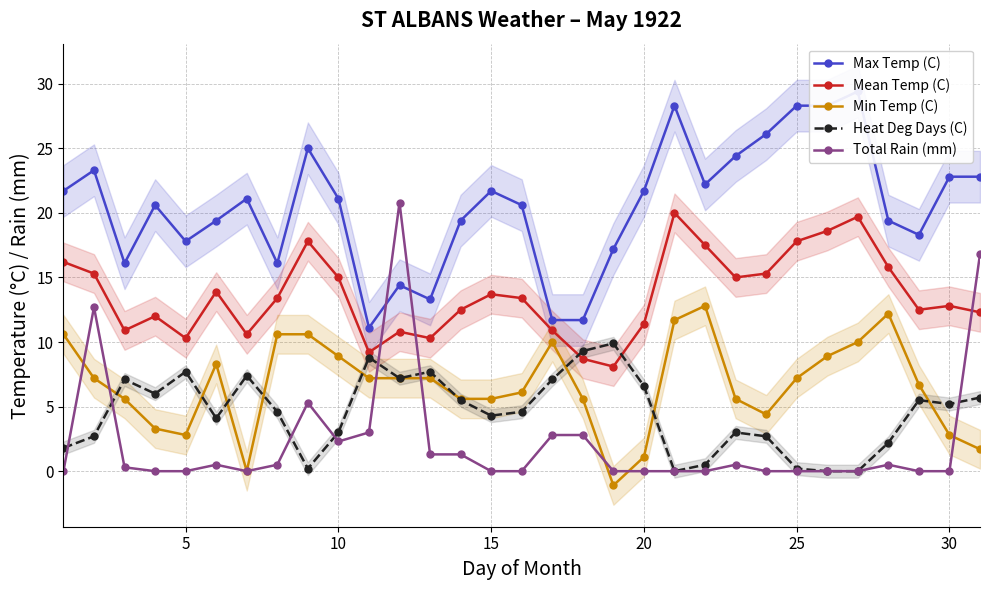

The Total Rain (mm) series shows 6.8 at 30. True or false?

False